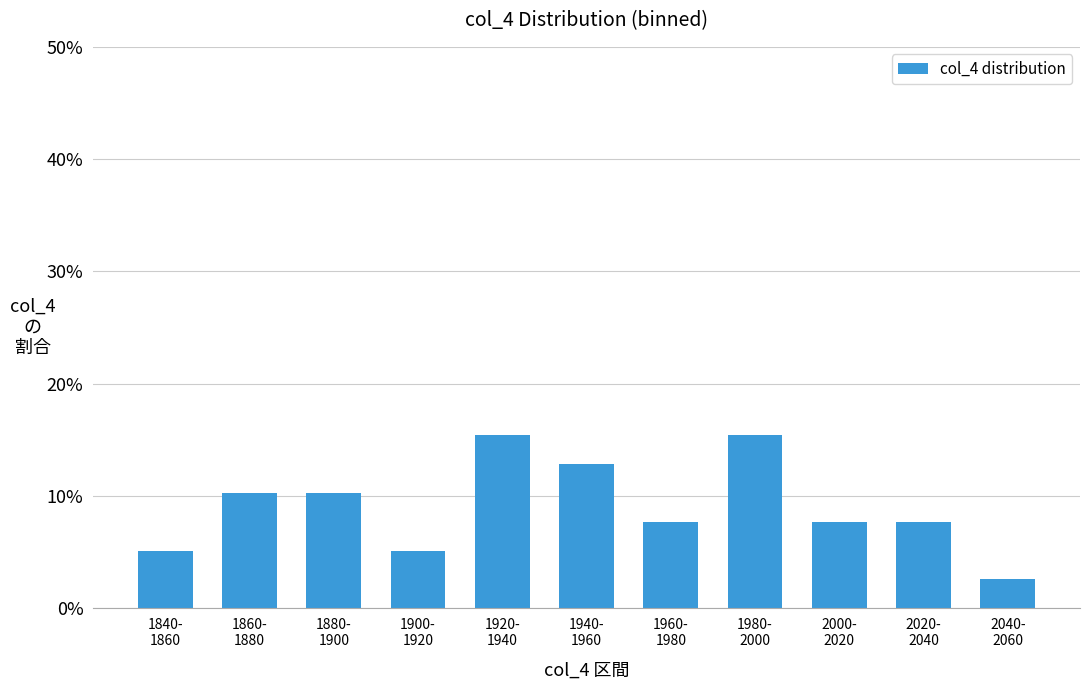

Between 1960-
1980 and 2040-
2060, which is larger?

1960-
1980